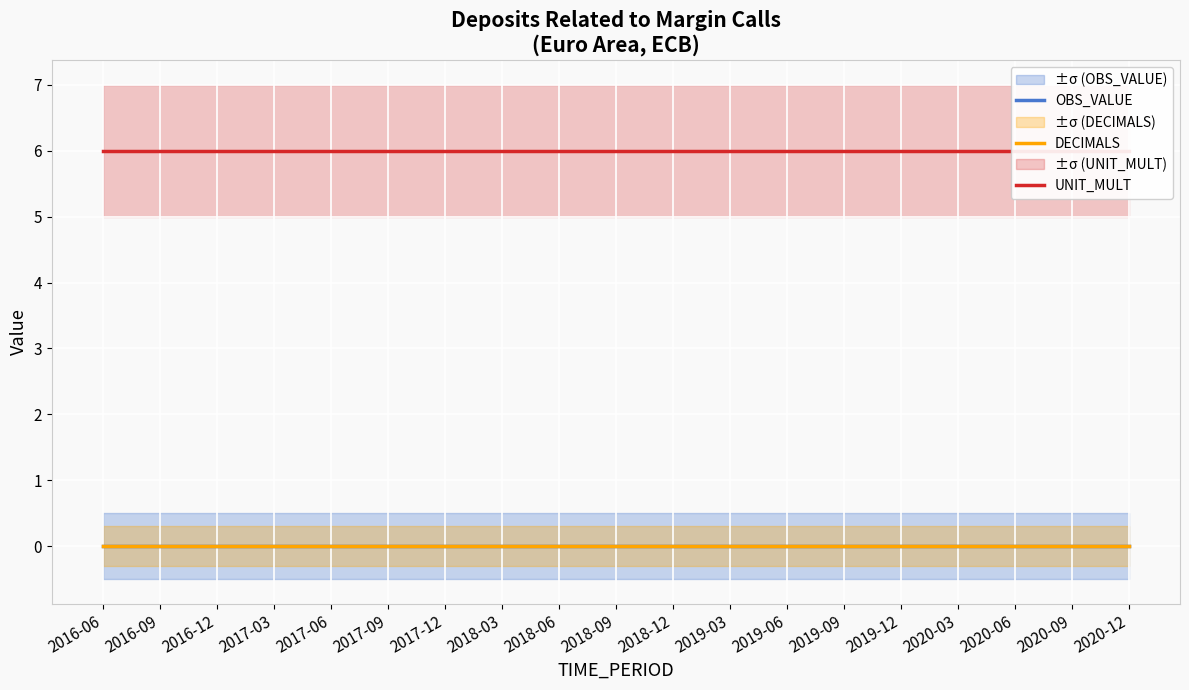

What is the value of the UNIT_MULT point at the 2nd from the left?

6